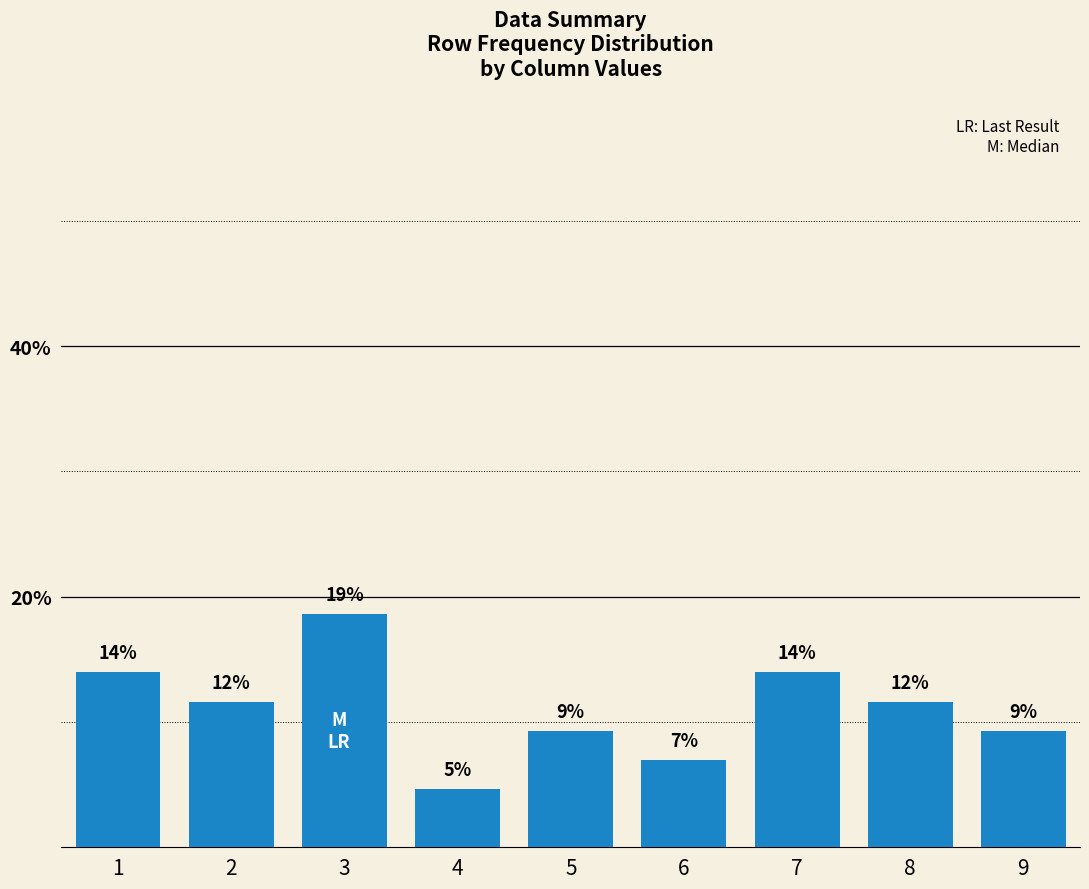

Where is the data nearest to the value 11?

2